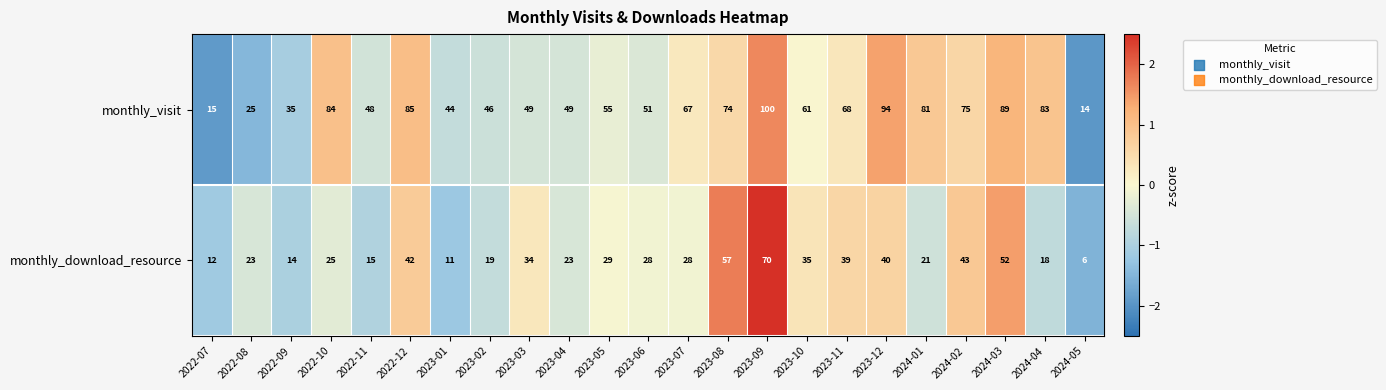

What is the highest value of the monthly_download_resource series?

70